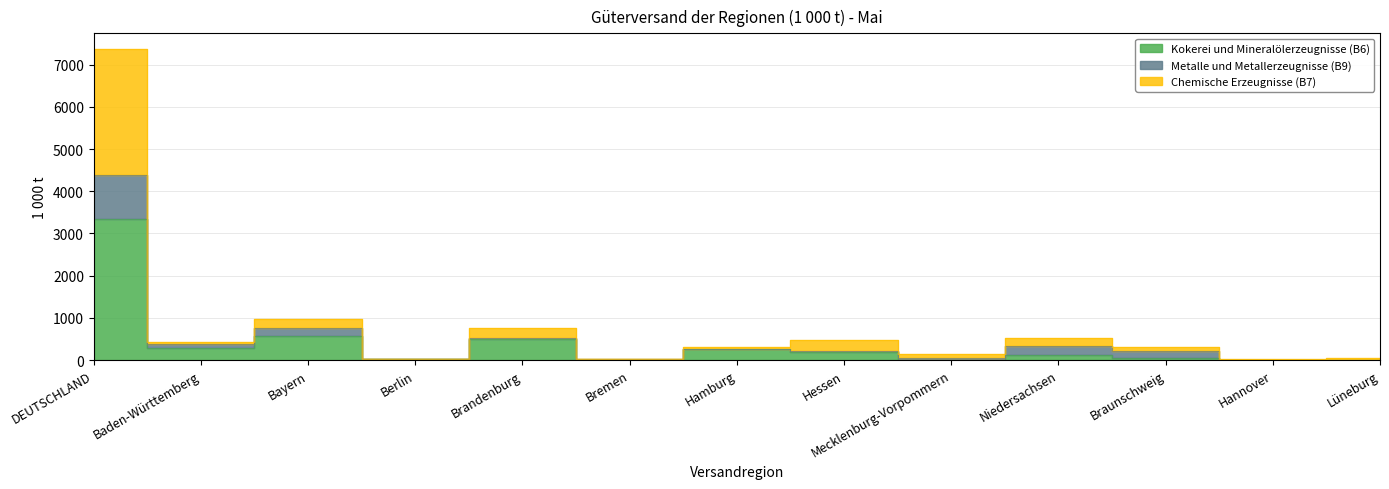

At which category is the sum across all series the highest?

DEUTSCHLAND